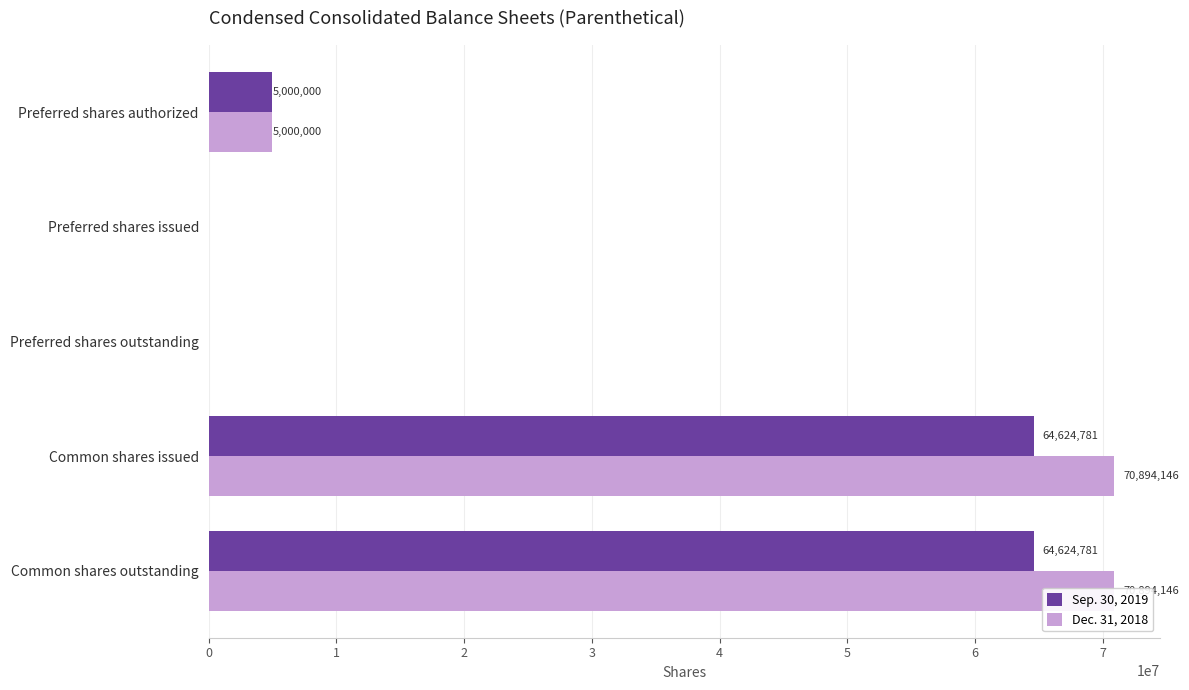

How many data points in Sep. 30, 2019 are above 5000000?

2